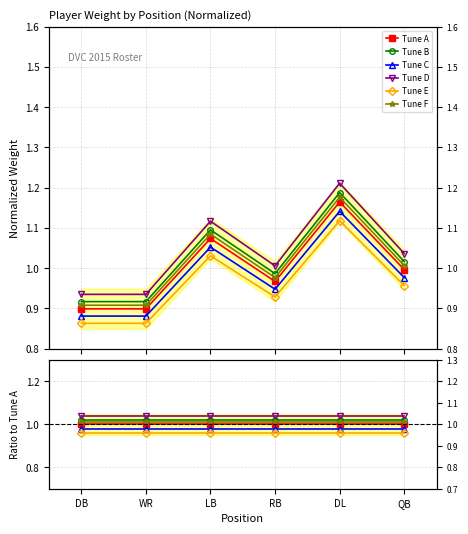

How many distinct data groups are displayed?

6